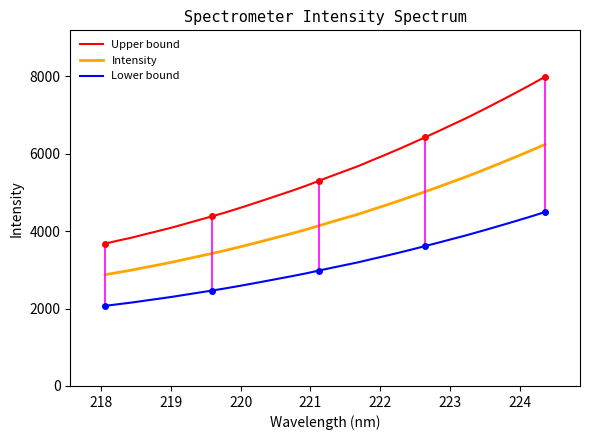

What is the minimum value for Lower bound?

2068.7